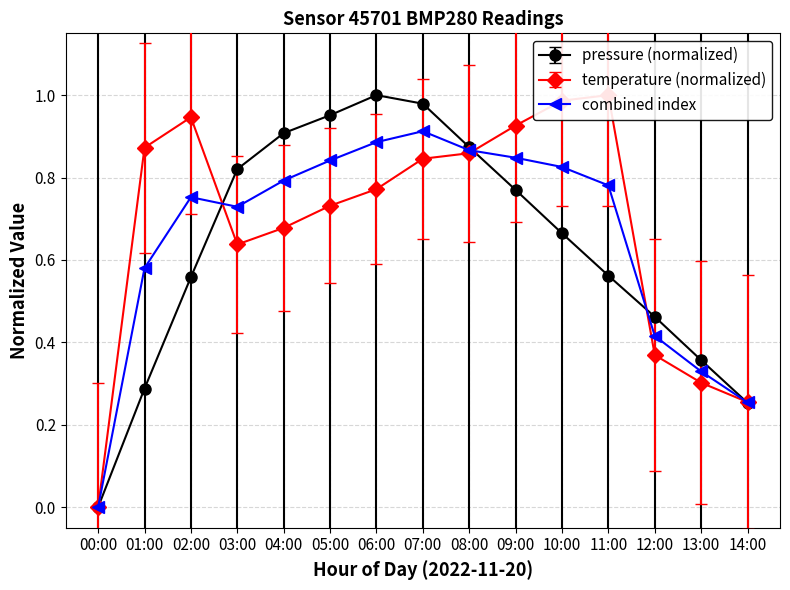

What position from the left is 10:00?

11